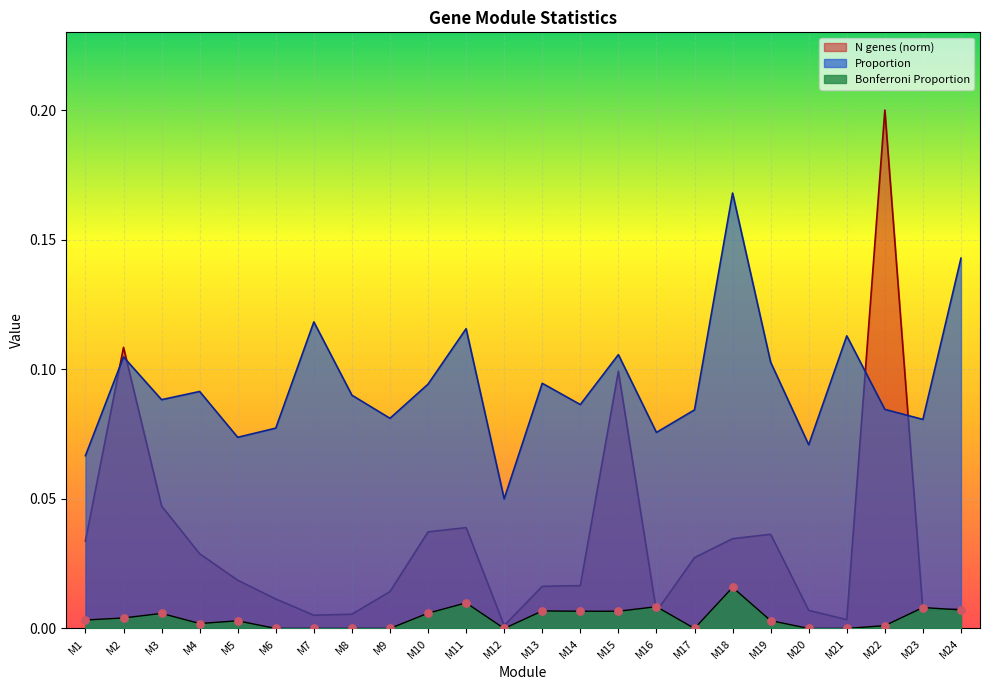

Which series reaches the maximum Y coordinate?

N genes